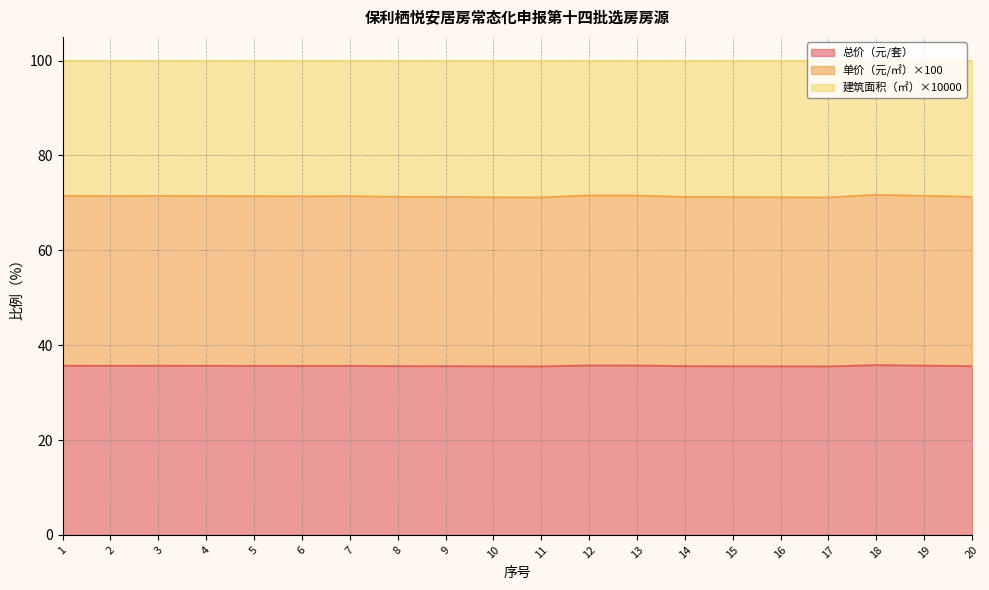

What are all the series names shown in the legend?

总价（元/套）, 单价（元/㎡）×100, 建筑面积（㎡）×10000